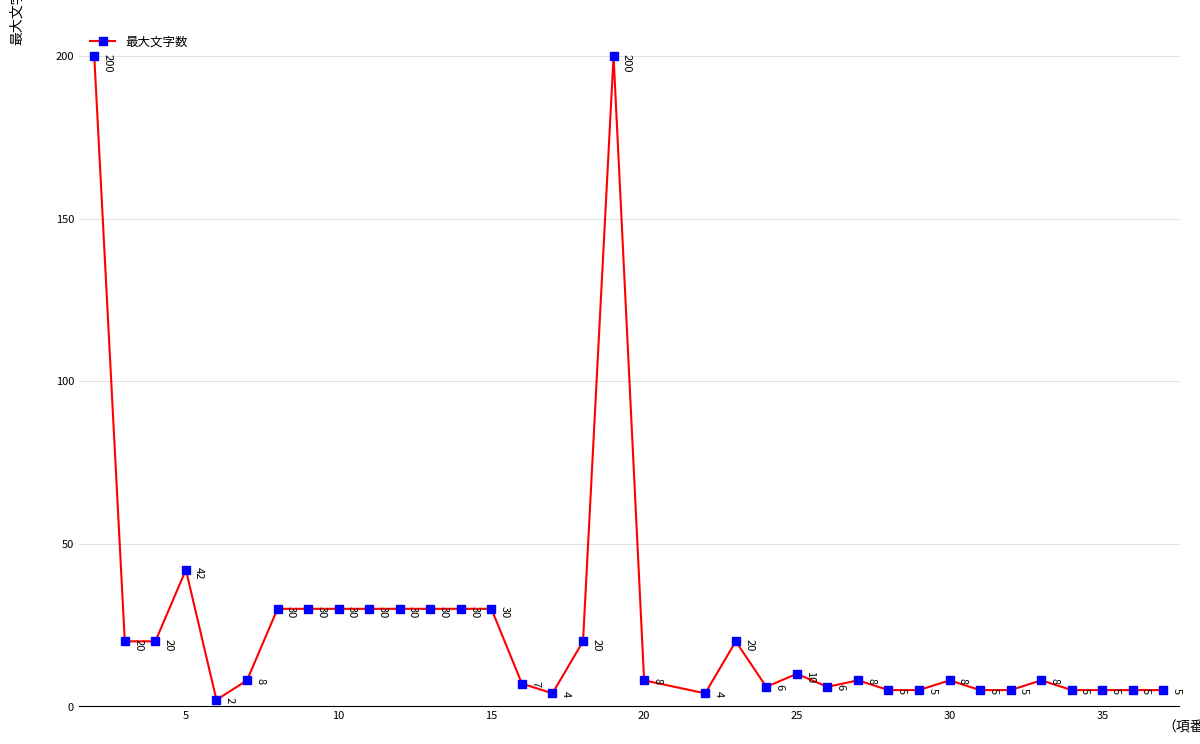

What is the maximum value shown in the chart?

200